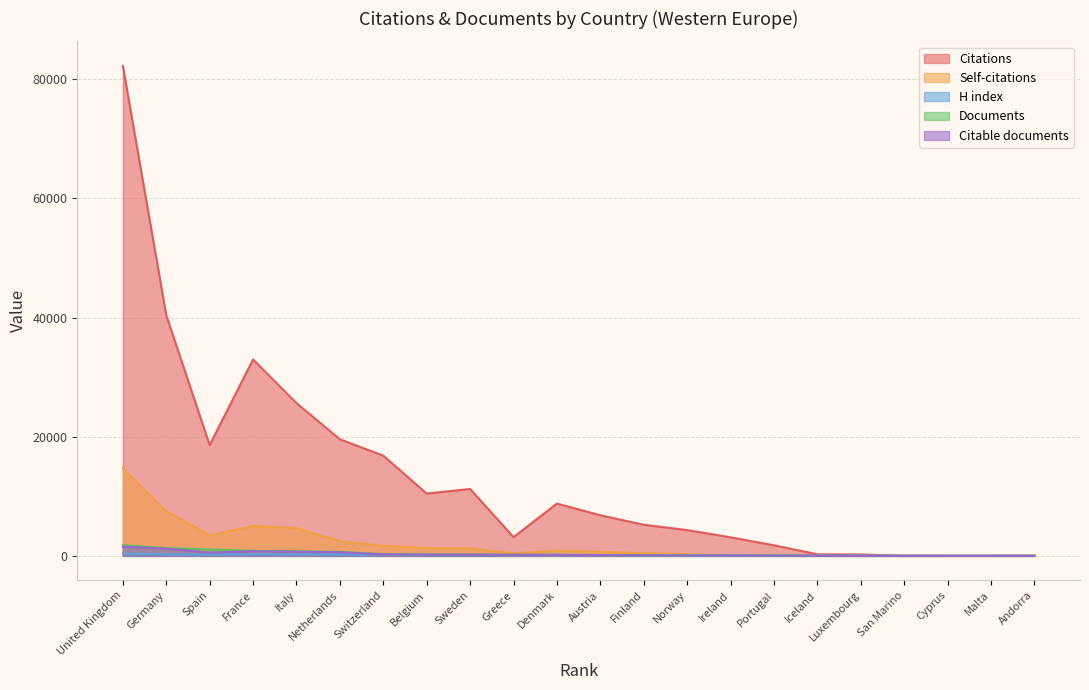

Which series changed the most between Italy and Denmark?

Citations